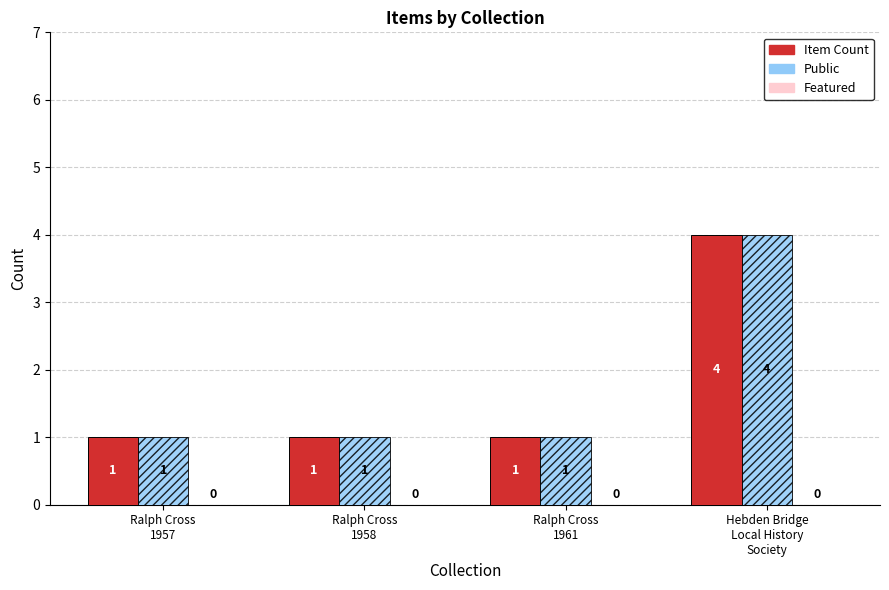

What is the difference between the maximum and minimum values in the Public series?

3